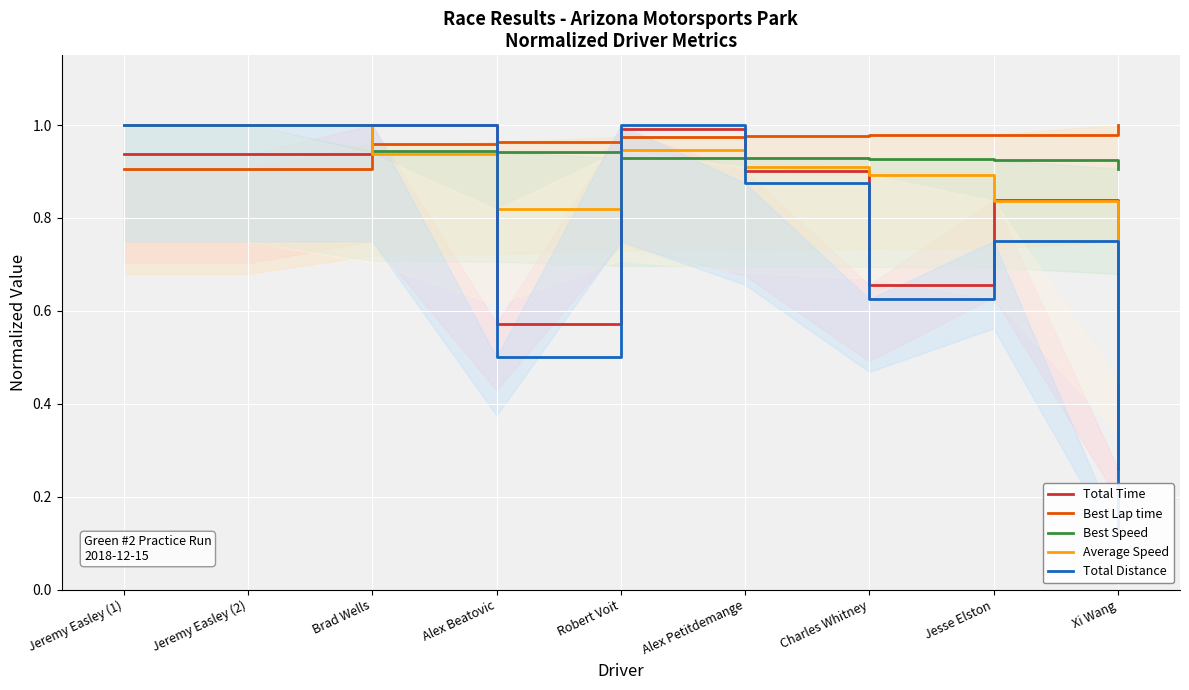

Reading left to right, extract all data points from this chart.

Total Time: 0.9	0.9	1.0	0.6	1.0	0.9	0.7	0.8	0.3
Best Lap time: 0.9	0.9	1.0	1.0	1.0	1.0	1.0	1.0	1.0
Best Speed: 1.0	1.0	0.9	0.9	0.9	0.9	0.9	0.9	0.9
Average Speed: 1.0	1.0	0.9	0.8	0.9	0.9	0.9	0.8	0.4
Total Distance: 1.0	1.0	1.0	0.5	1.0	0.9	0.6	0.8	0.1